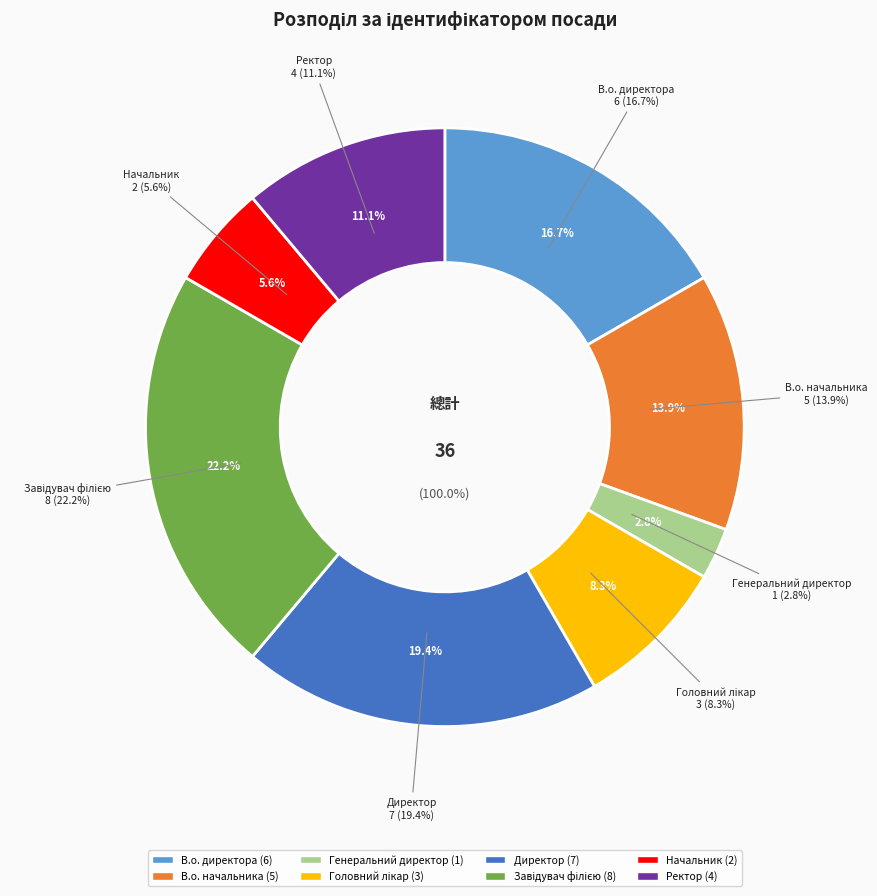

What is the change in value from В.о. директора to Завідувач філією?

+2